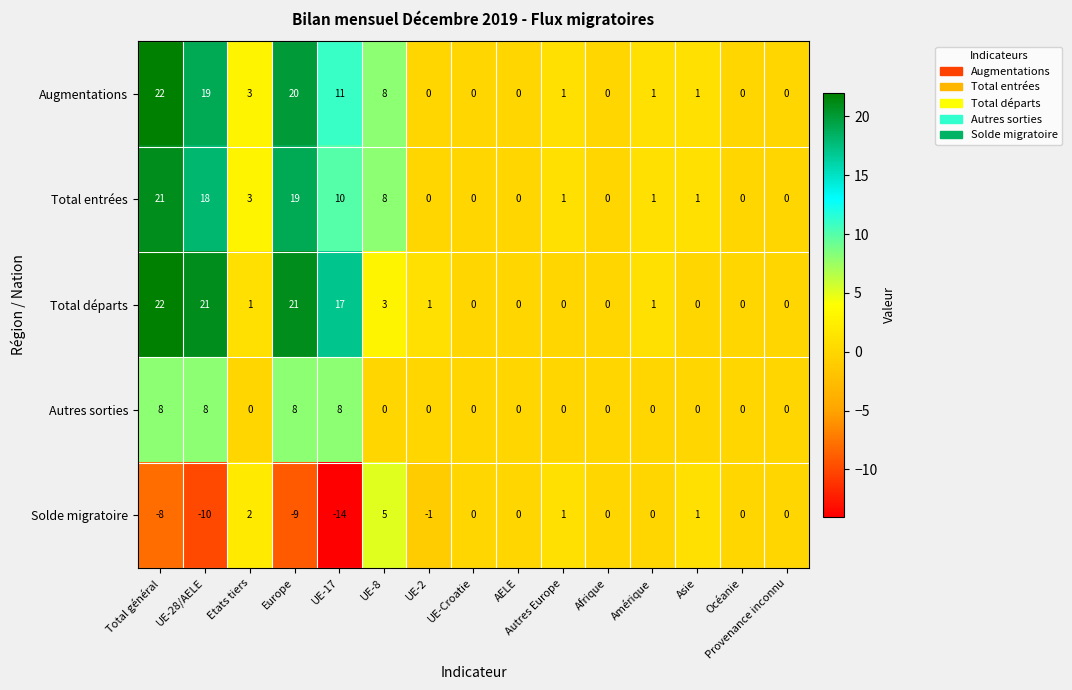

What is the difference between the highest and lowest values at UE-17?

31